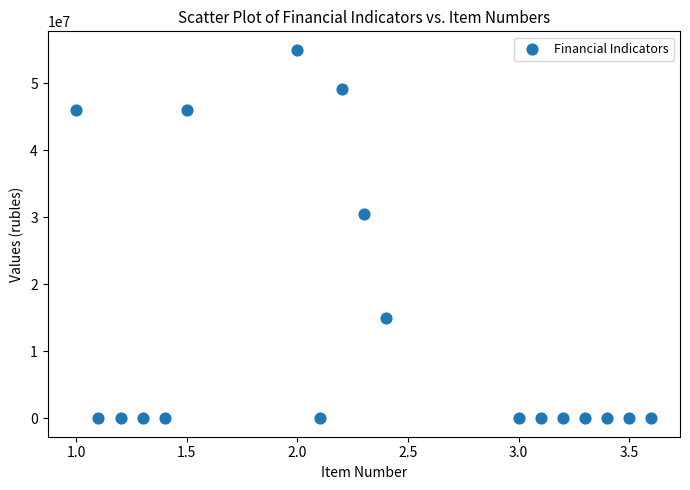

What Y value in the scatter plot is closest to 27506000?

30447005